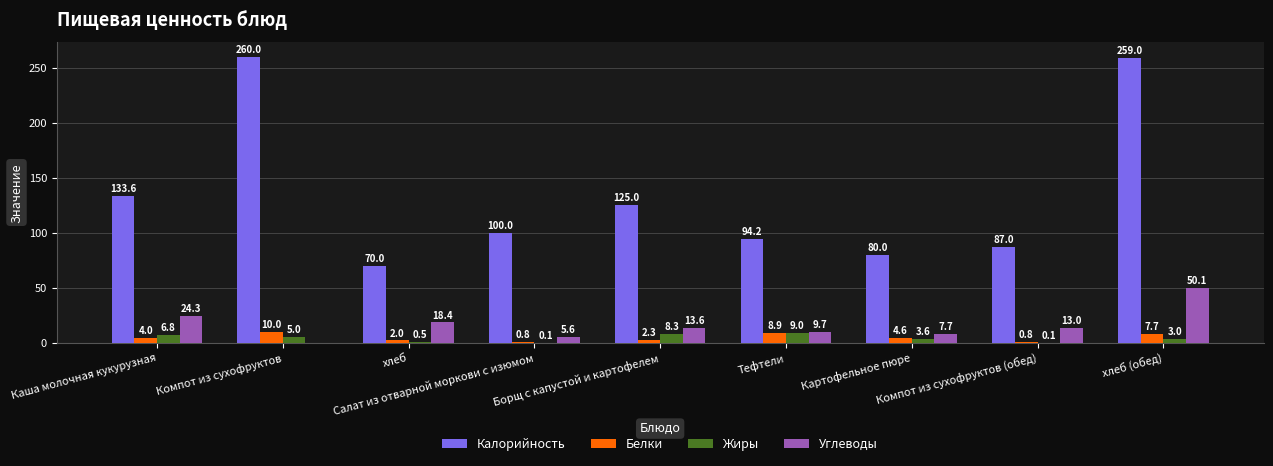

Which series has the largest total across all categories?

Калорийность